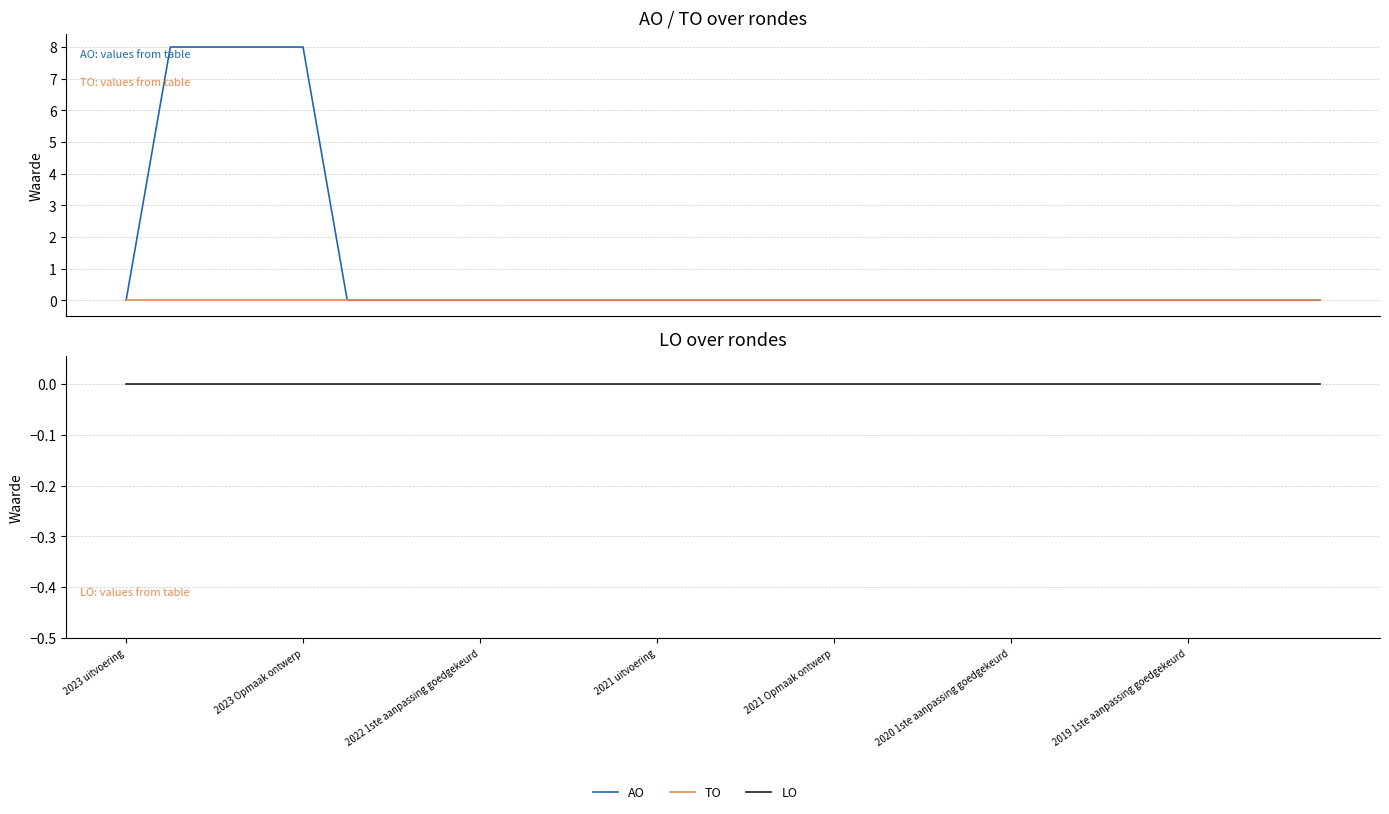

True or false: TO and LO intersect in this chart.

False